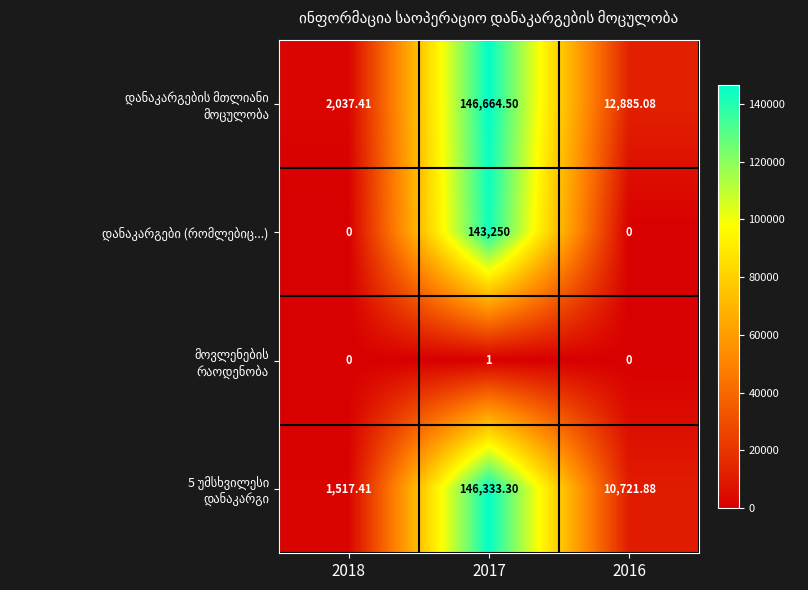

Which category has the lowest value across all series?

2018